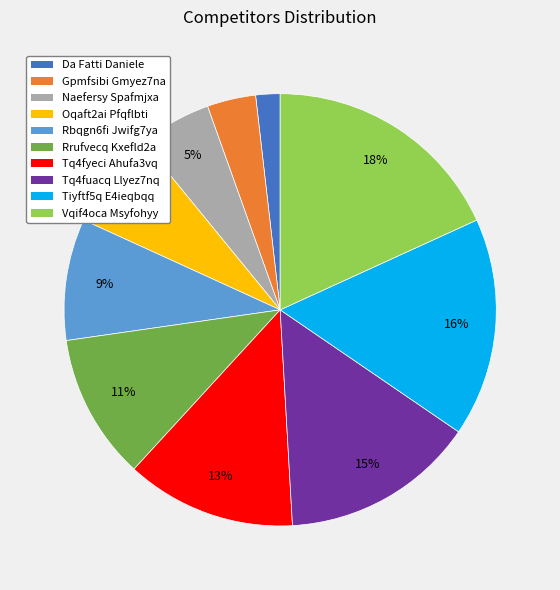

Rank the categories by value from lowest to highest.

Da Fatti Daniele, Gpmfsibi Gmyez7na, Naefersy Spafmjxa, Oqaft2ai Pfqflbti, Rbqgn6fi Jwifg7ya, Rrufvecq Kxefld2a, Tq4fyeci Ahufa3vq, Tq4fuacq Llyez7nq, Tiyftf5q E4ieqbqq, Vqif4oca Msyfohyy